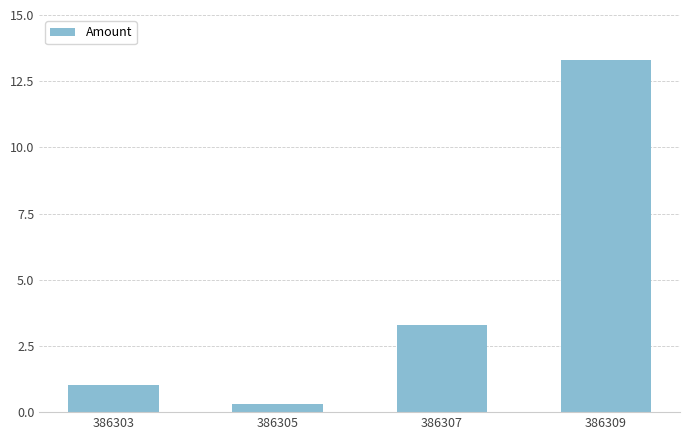

Does the chart contain any negative values?

No